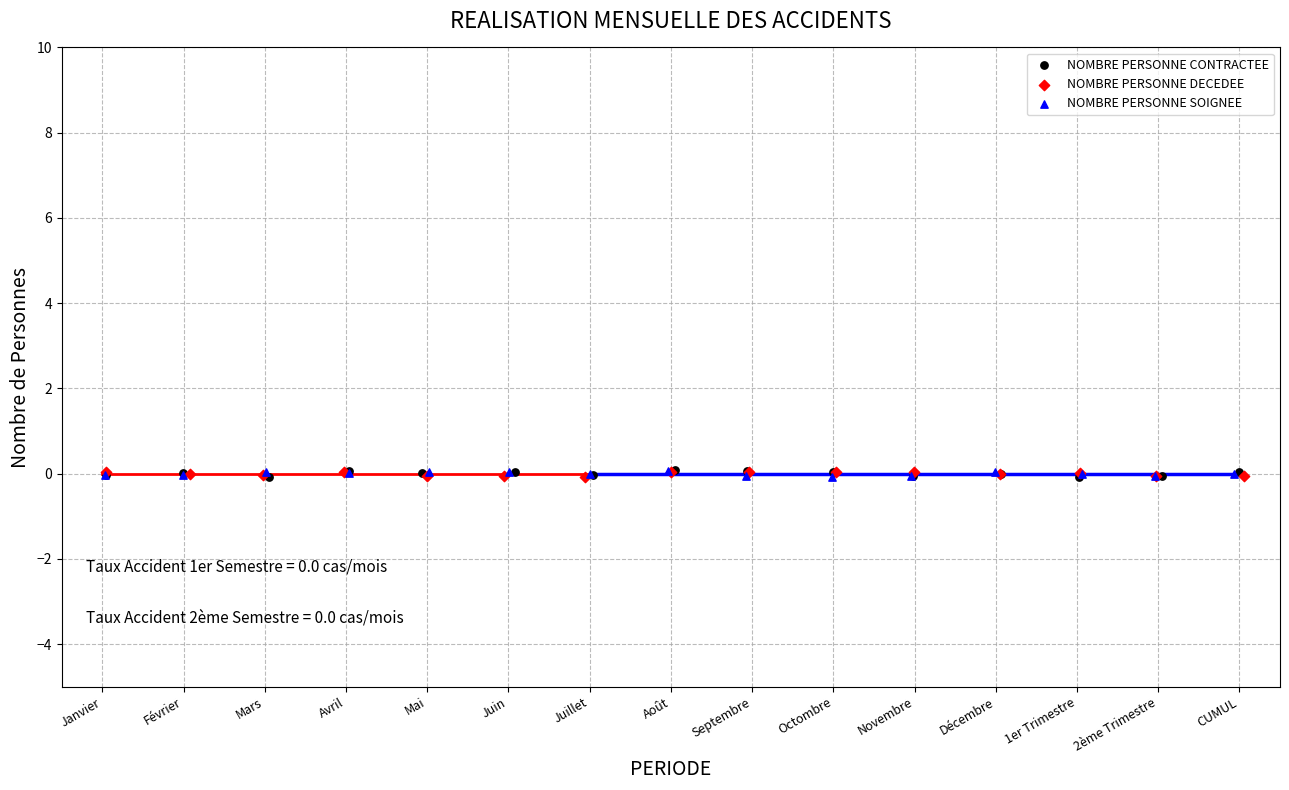

What are all the series names shown in the legend?

NOMBRE PERSONNE CONTRACTEE, NOMBRE PERSONNE DECEDEE, NOMBRE PERSONNE SOIGNEE